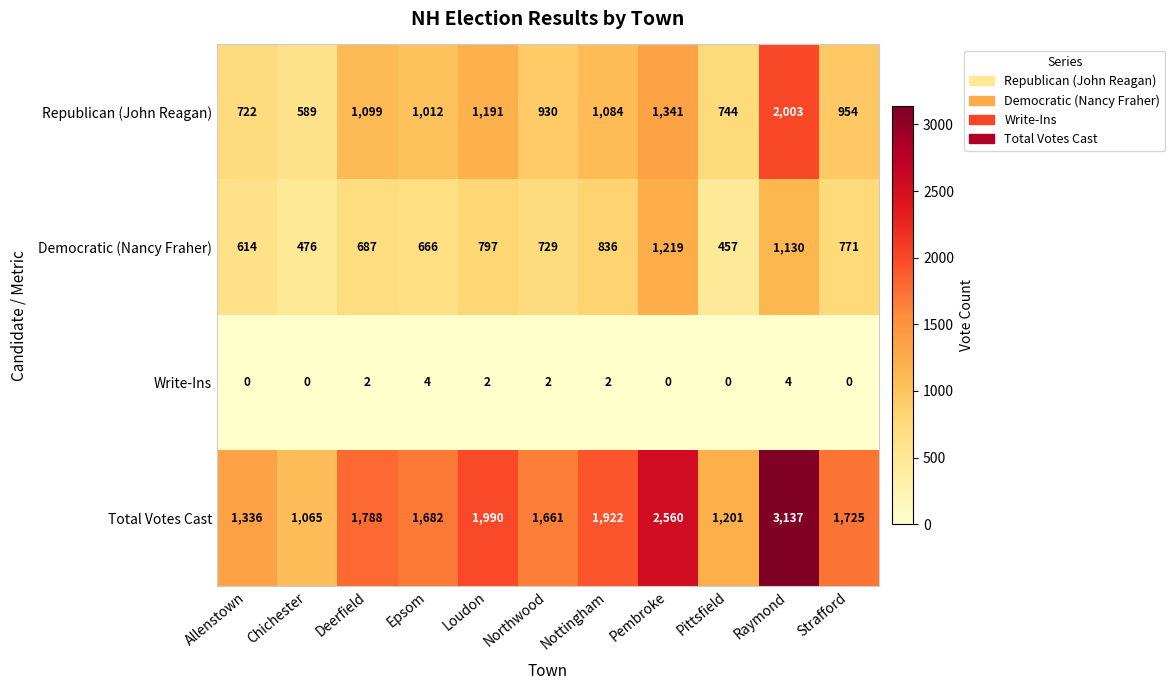

At which category is the sum across all series the highest?

Raymond